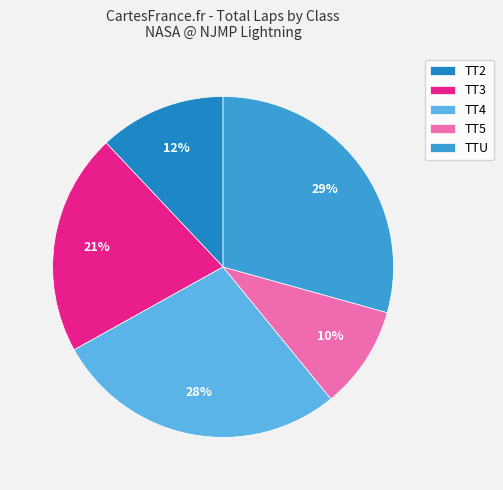

How many segments does this pie chart have?

5